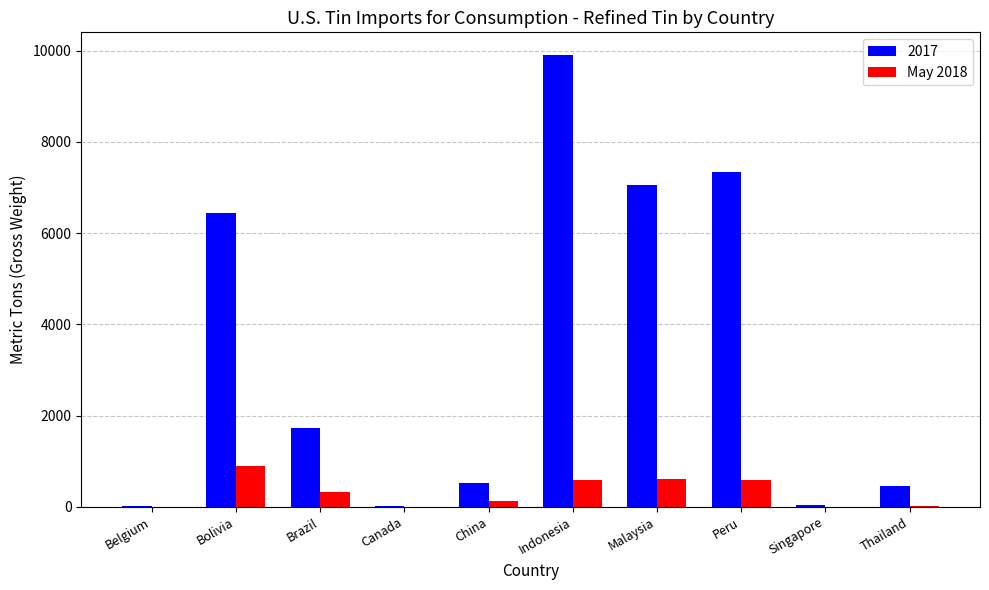

The value of 2017 at Bolivia is 6450. True or false?

True